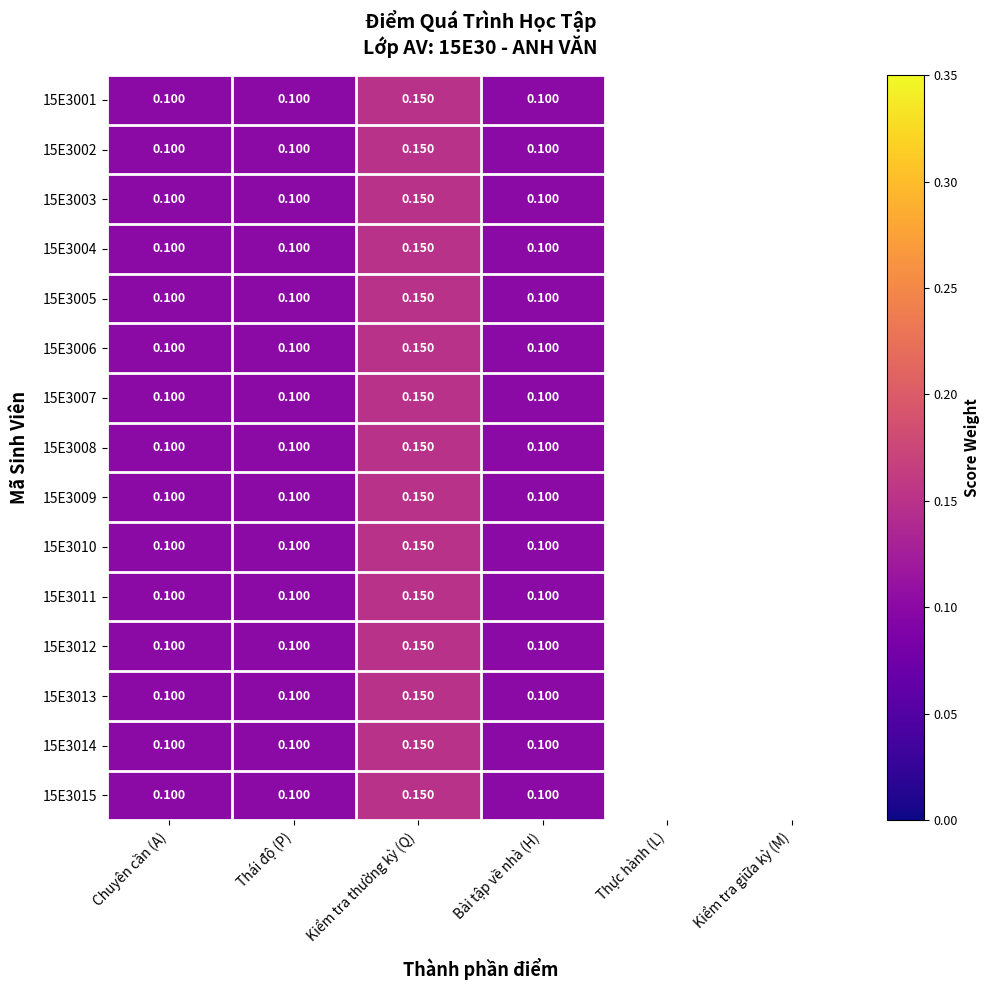

At which category is the sum across all series the highest?

Kiểm tra thường kỳ (Q)